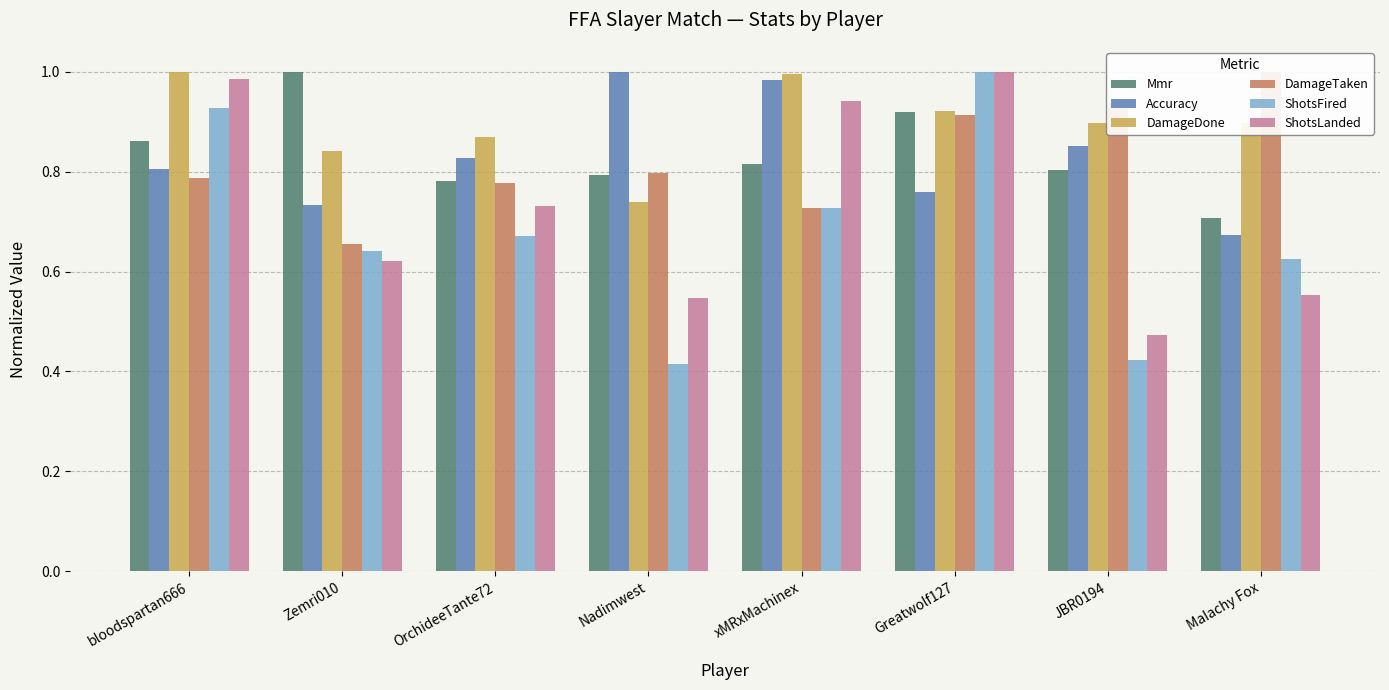

Rank the series at Zemri010 from highest to lowest value.

Mmr, DamageDone, Accuracy, DamageTaken, ShotsFired, ShotsLanded